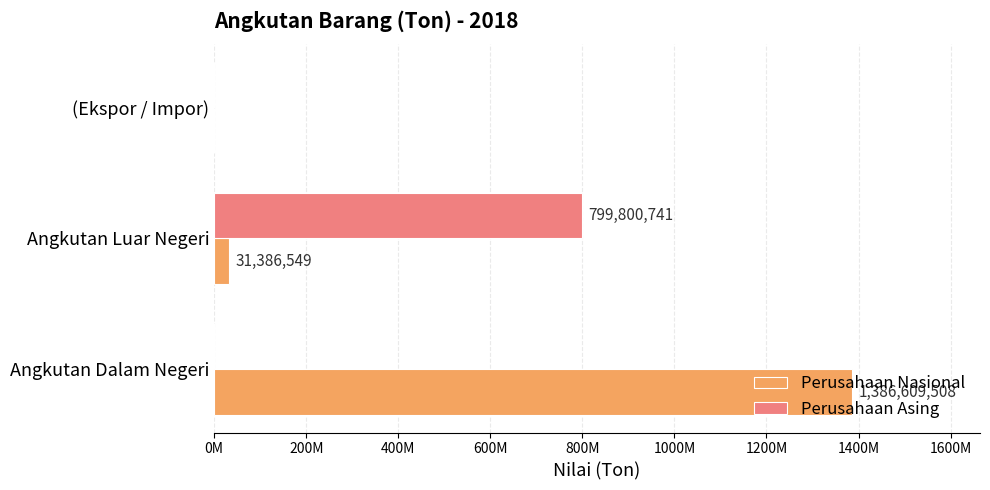

At which category is the sum across all series the highest?

Angkutan Dalam Negeri